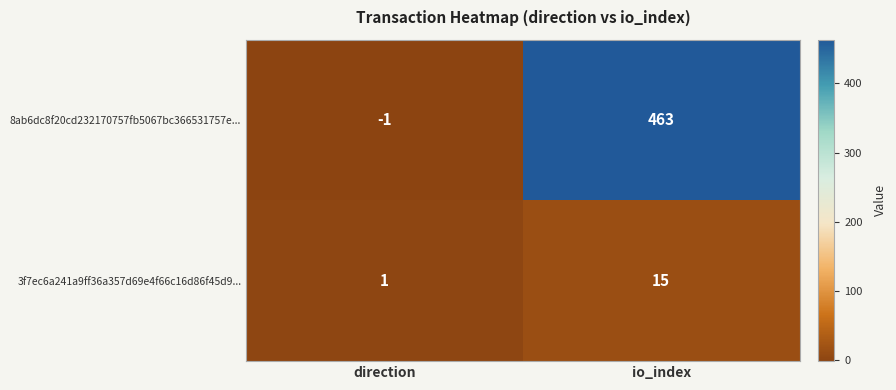

What is the highest value of the 8ab6dc8f20cd232170757fb5067bc366531757e... series?

463